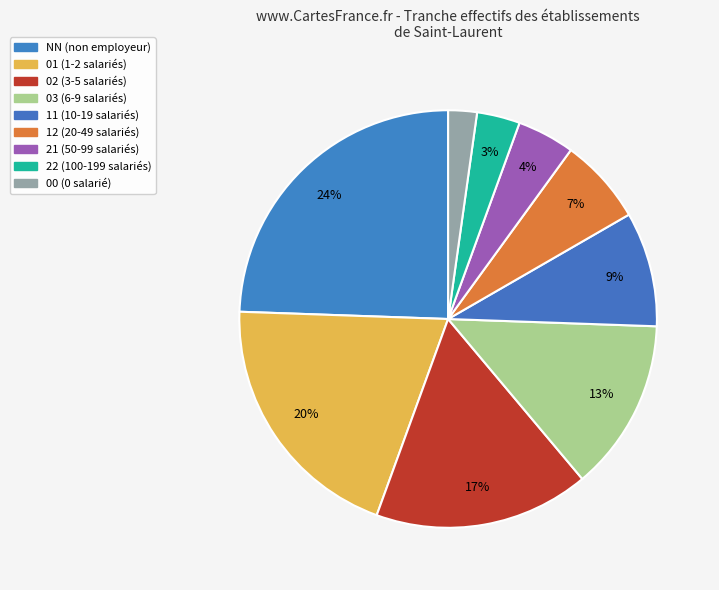

To the nearest percent, what portion does 12 represent?

7%